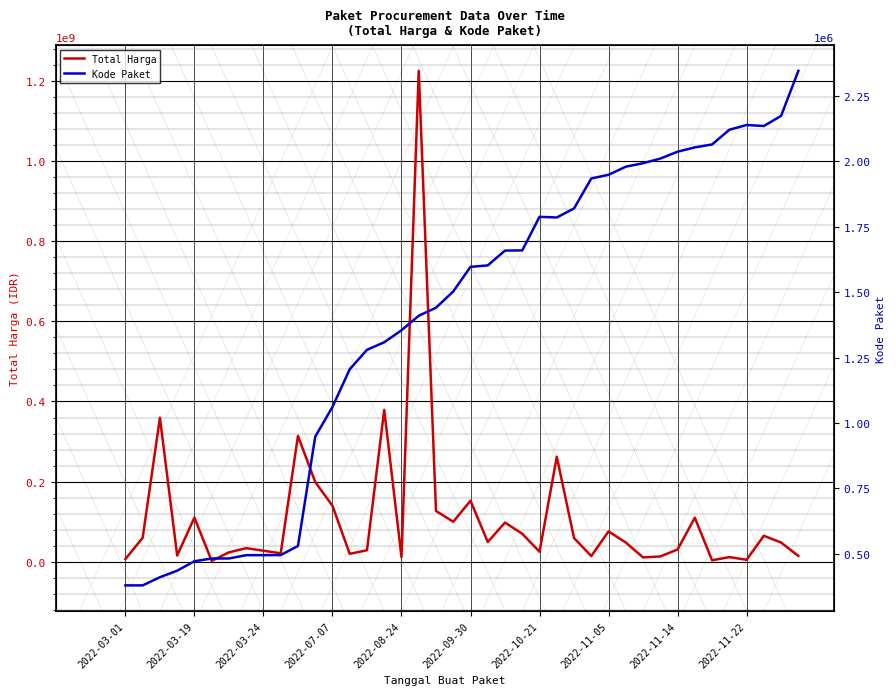

How many categories are shown in the chart?

40